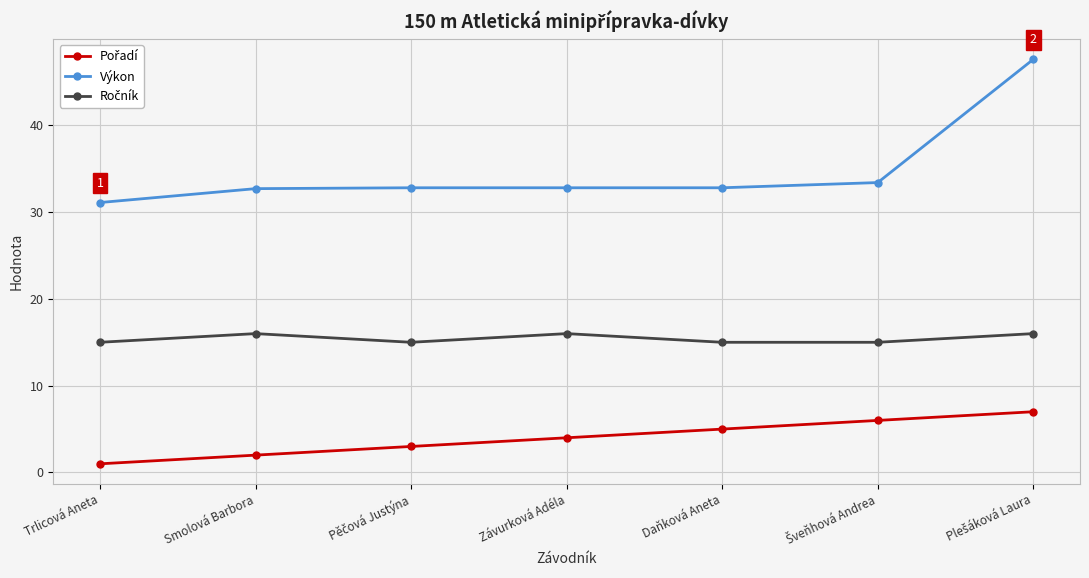

What is the difference between the maximum and second lowest values in the Výkon series?

14.9